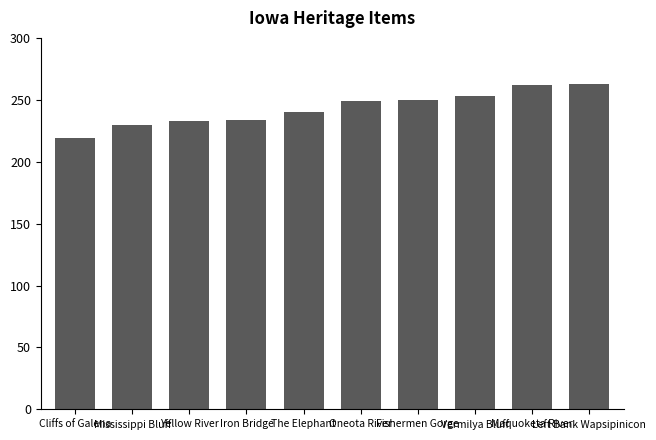

The value at The Elephant is 240. True or false?

True